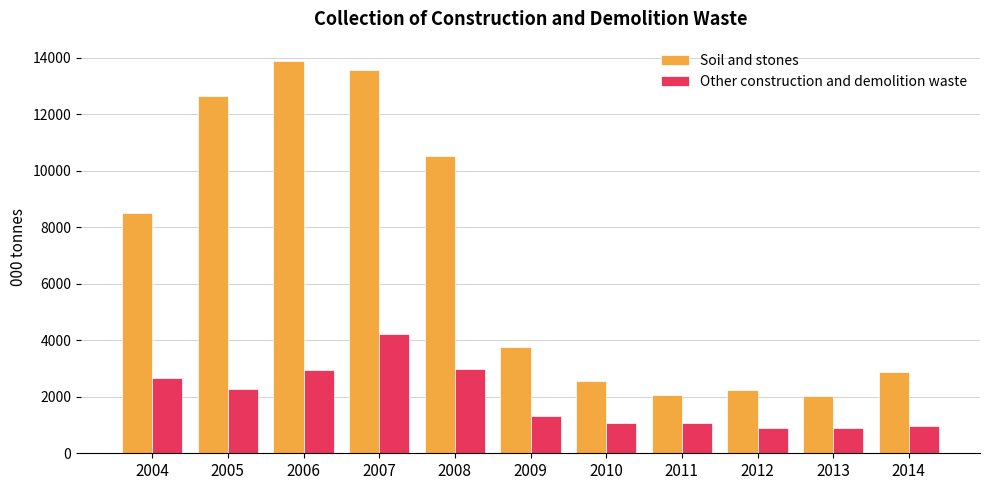

What is the maximum value for Soil and stones?

13883